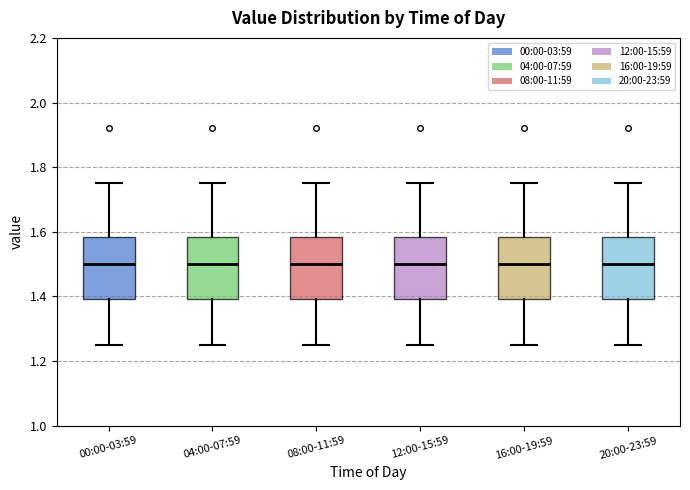

Where is the upper edge of the box for 08:00-11:59 on the y-axis? The values are not printed on the chart, so give them approximately, as read against the axis.

1.58